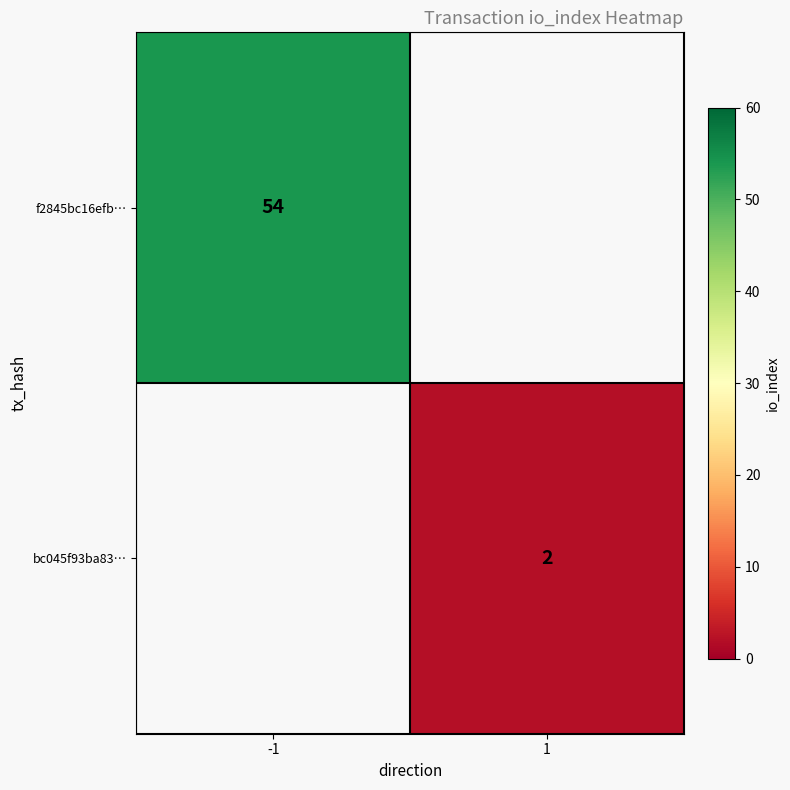

The f2845bc16efb… series shows 54 at -1. True or false?

True